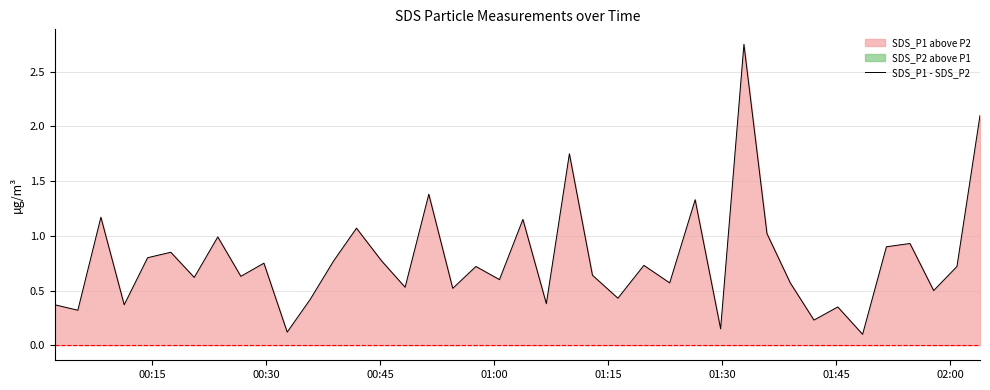

The chart shows a value of 1.1 at 01:15. True or false?

False